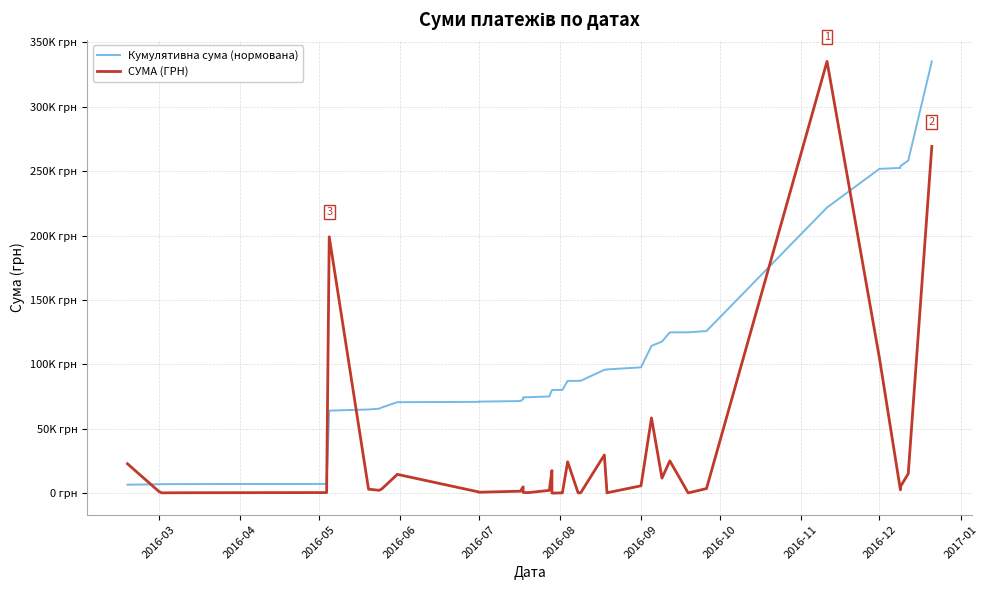

True or false: Кумулятивна сума (нормована) and СУМА (ГРН) intersect in this chart.

True